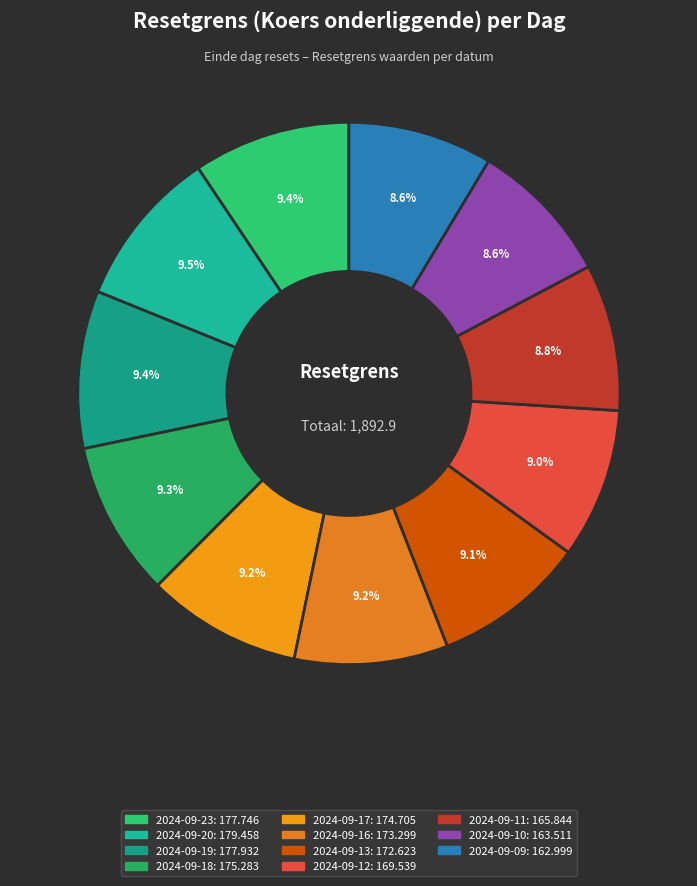

Count the number of slices in the pie.

11